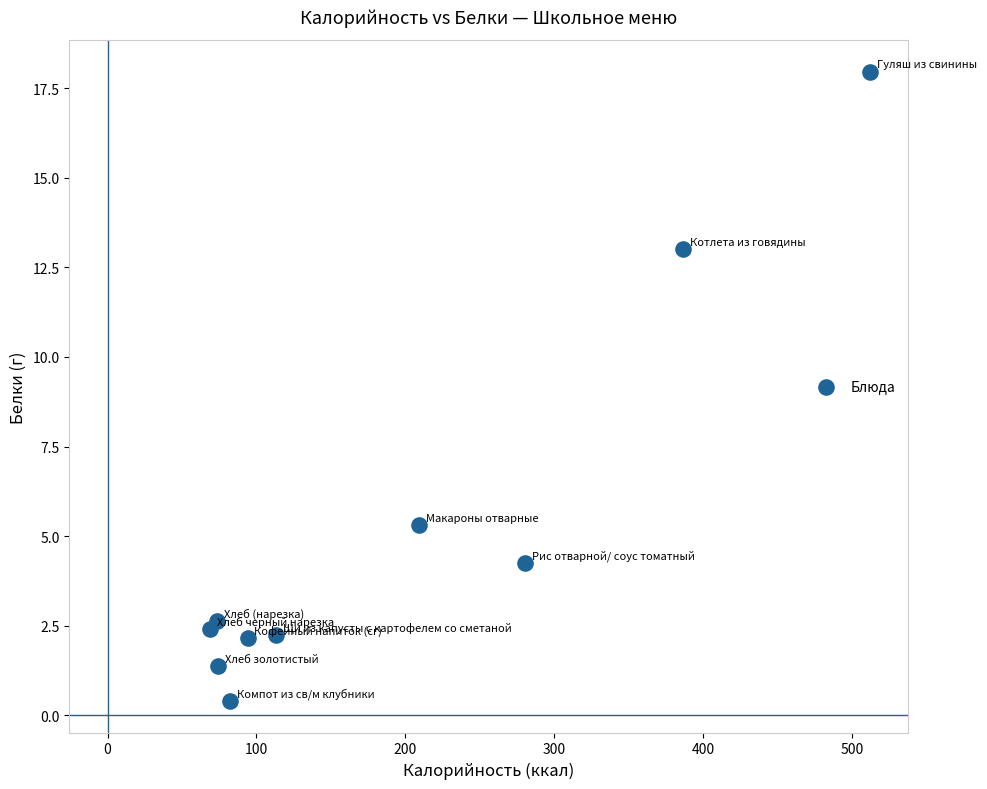

What is the average Y value?

5.2